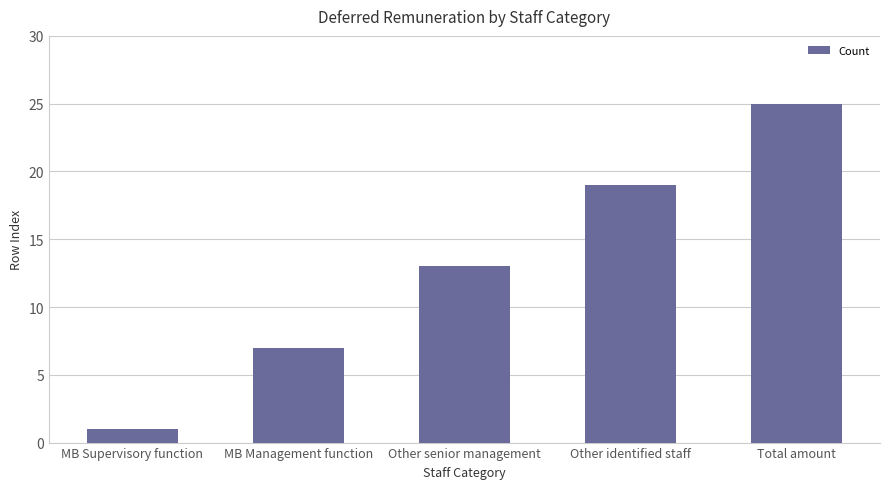

How many bars are there in total?

5